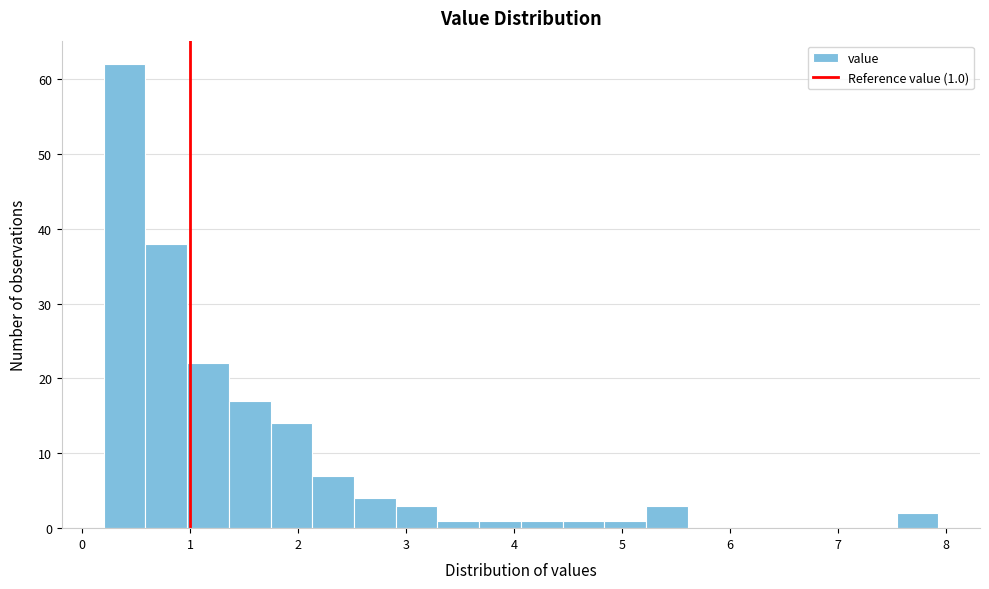

Around what value on the x-axis is the tallest bar? Give the approximate position of its centre, as read against the axis.

0.4